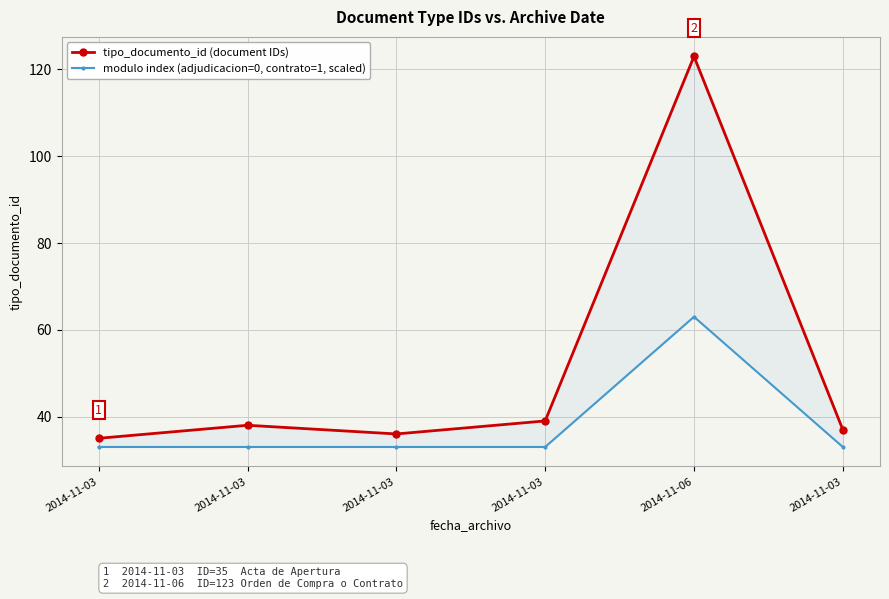

What is the label of the 5th point from the left?

2014-11-06